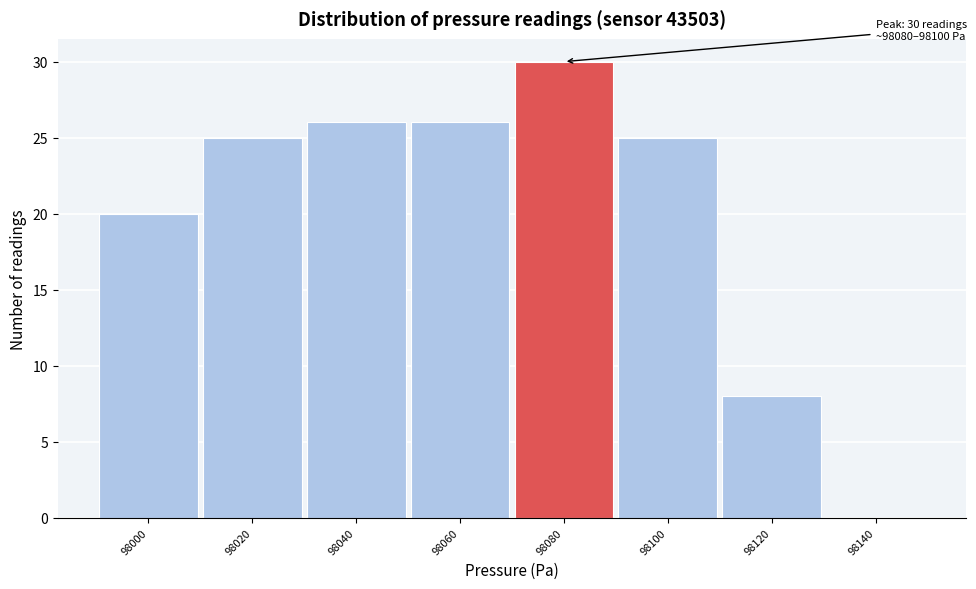

Reading left to right, extract all data points from this chart.

98000=20	98020=25	98040=26	98060=26	98080=30	98100=25	98120=8	98140=0